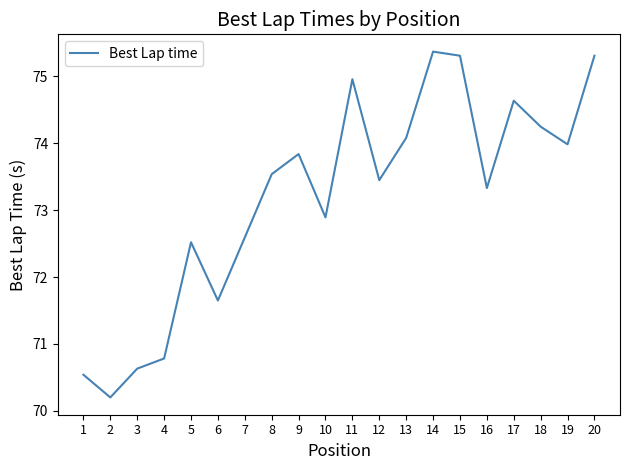

How many distinct data groups are displayed?

1